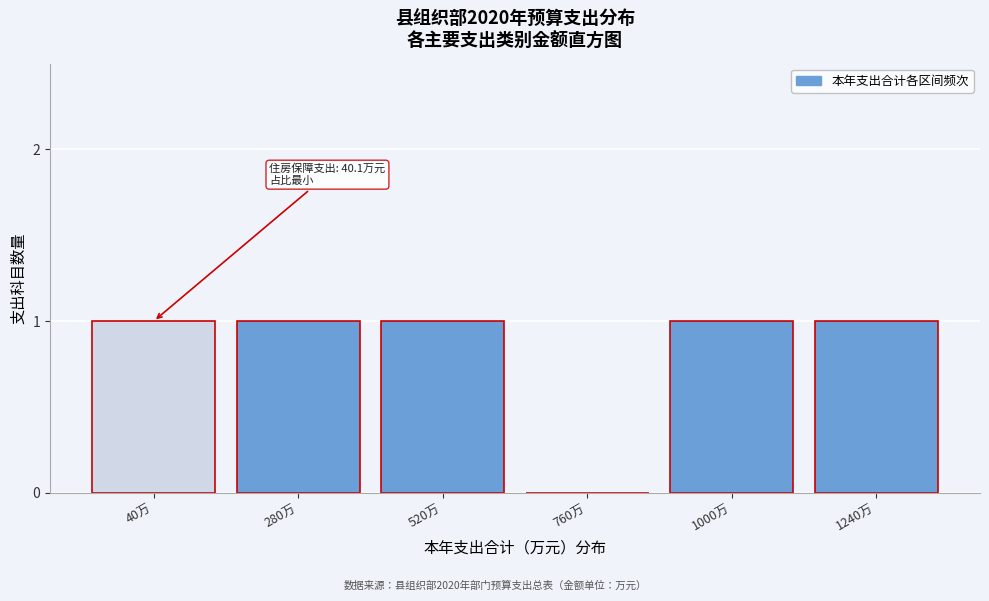

Reading right to left, list all the values displayed in this chart.

1240万=1	1000万=1	760万=0	520万=1	280万=1	40万=1